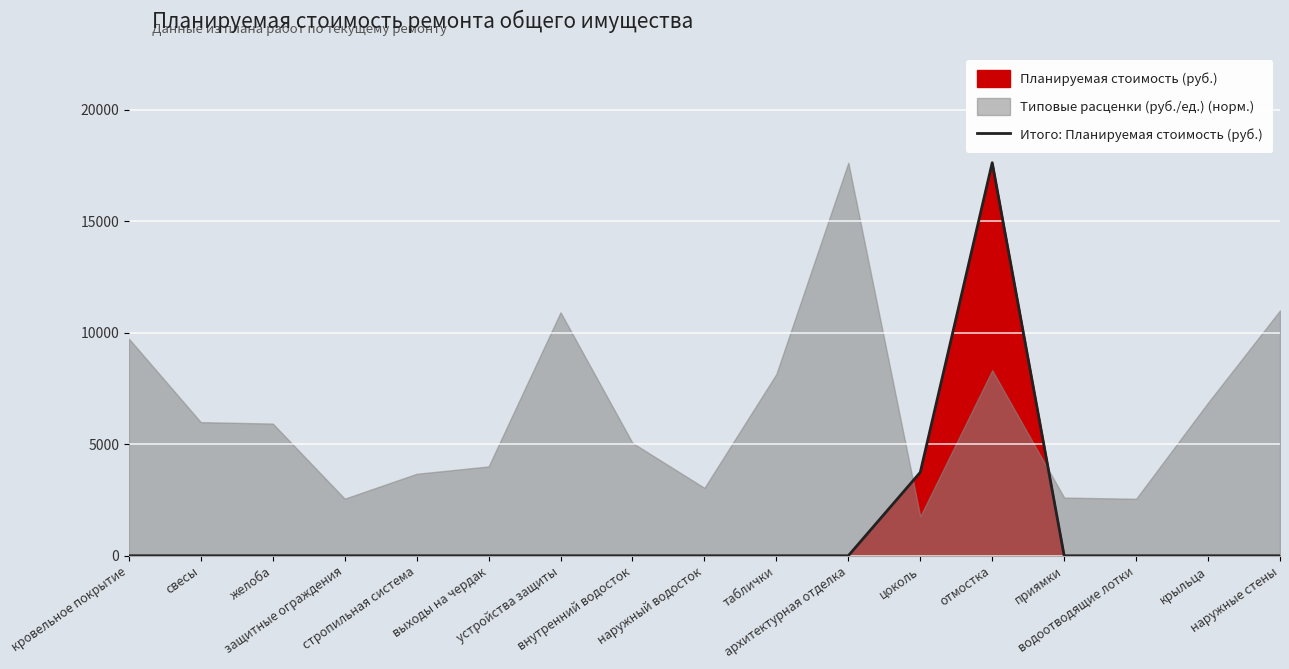

At which category does the data reach its first local peak?

отмостка